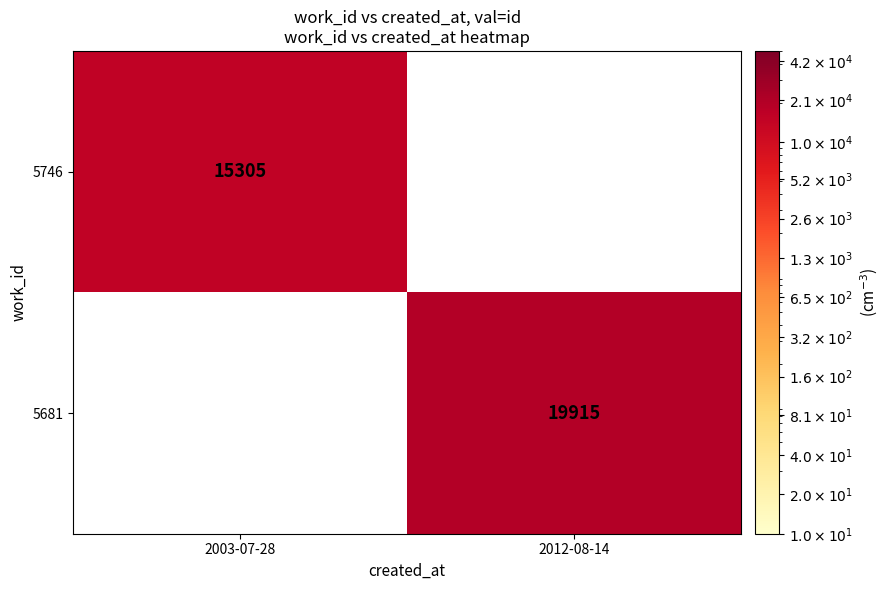

The 5746 series shows 15305 at 2003-07-28. True or false?

True